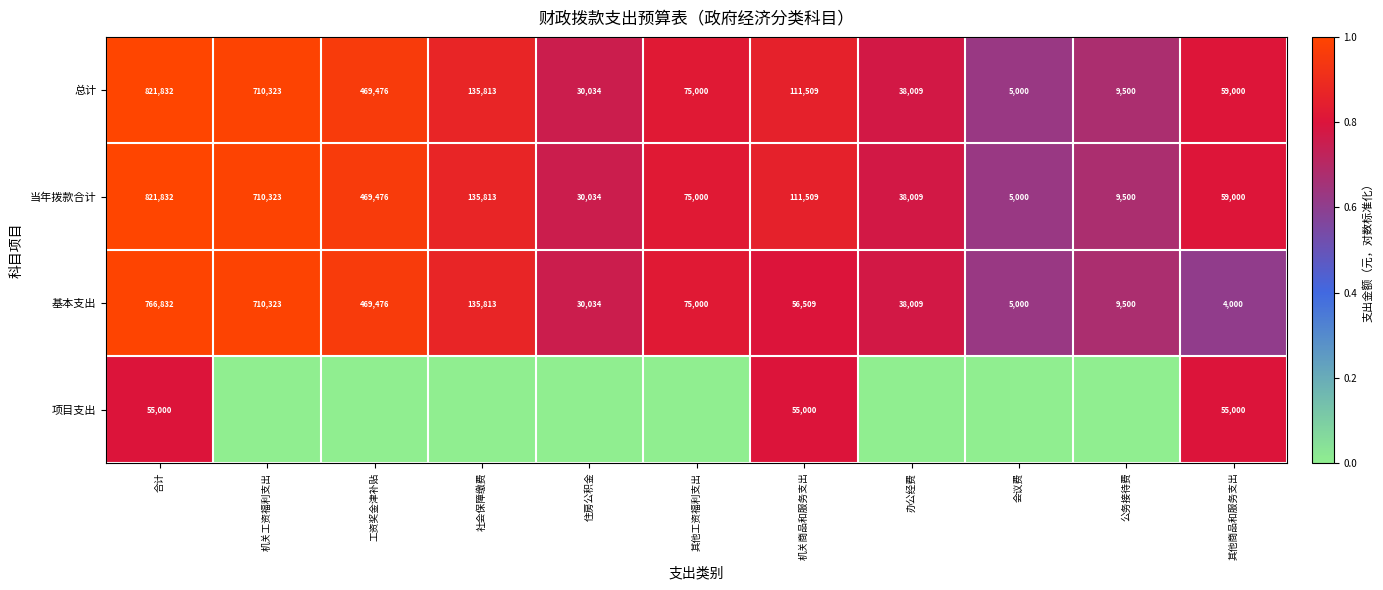

Where does the 当年拨款合计 series first go above 75000?

合计